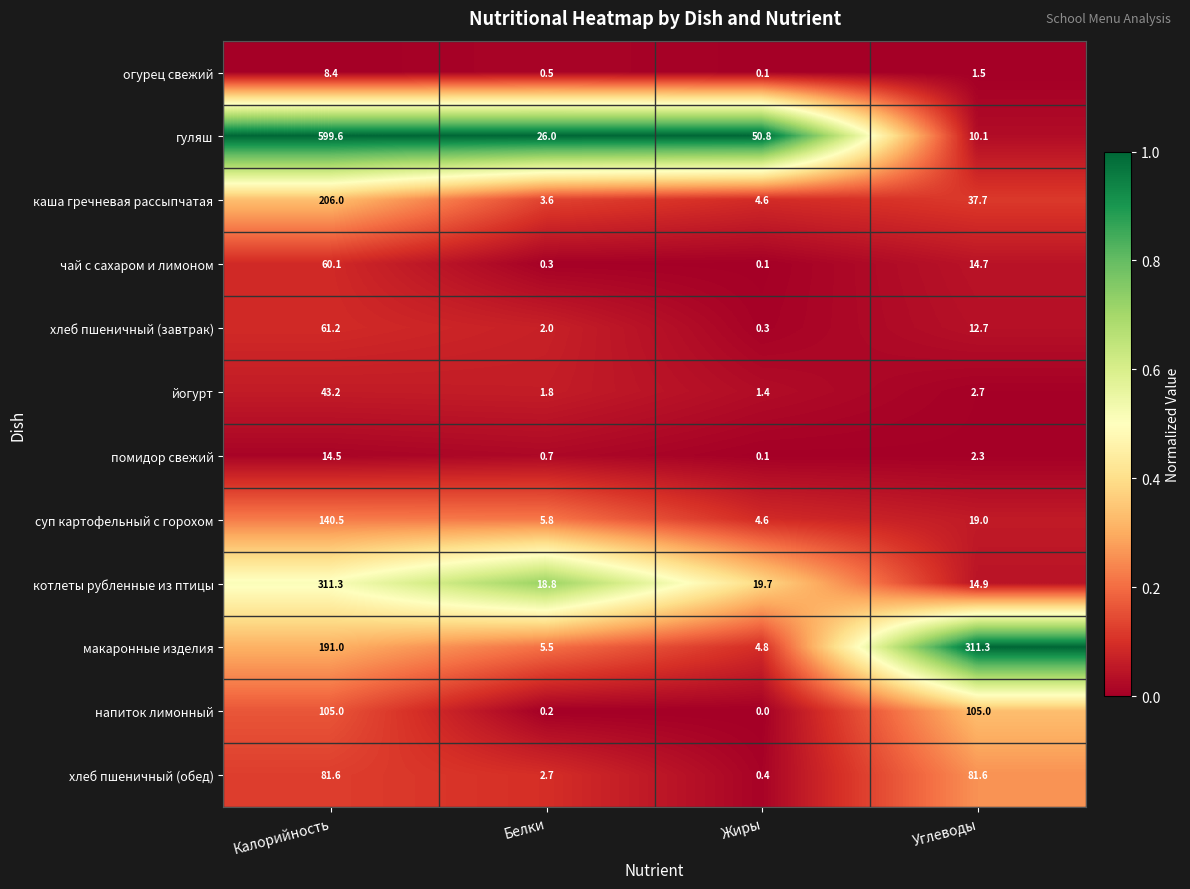

Where is котлеты рубленные из птицы nearest to the value 163?

Жиры